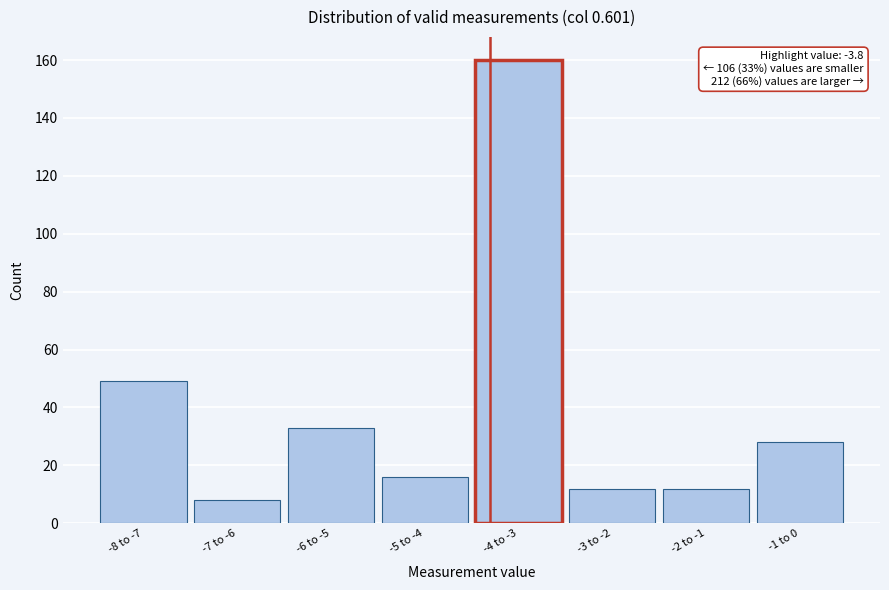

Reading right to left, what are all the values shown in this chart?

-1 to 0=28	-2 to -1=12	-3 to -2=12	-4 to -3=160	-5 to -4=16	-6 to -5=33	-7 to -6=8	-8 to -7=49